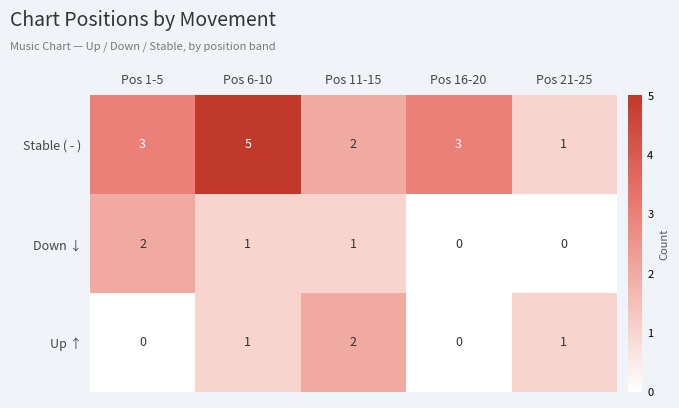

How many positive values does the Down ↓ series have?

3